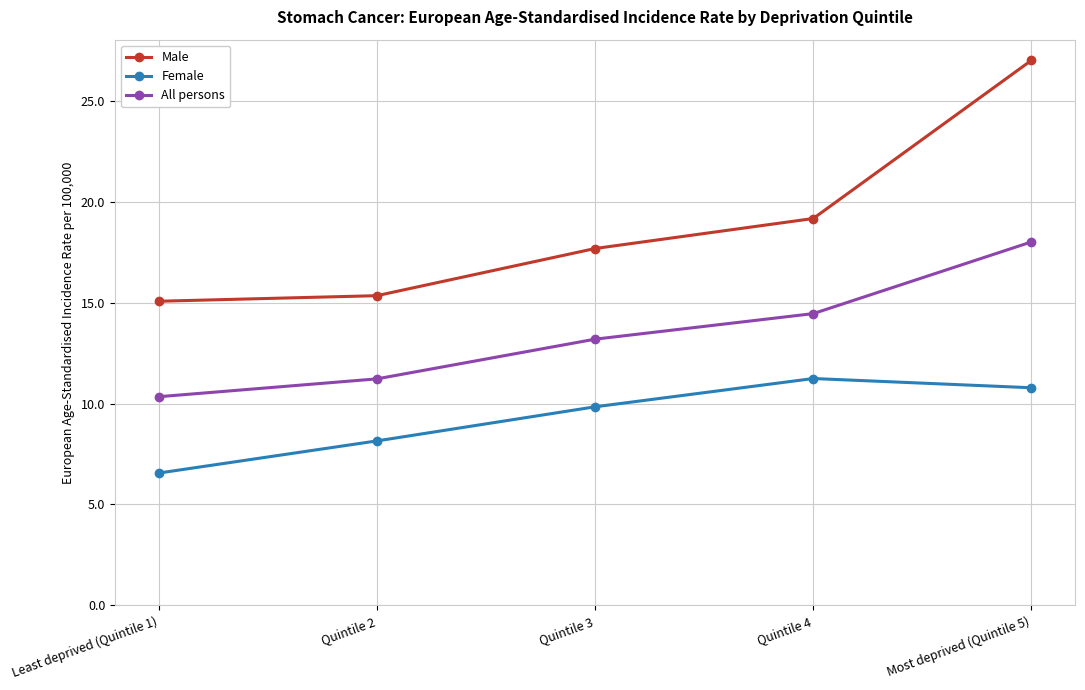

Count the number of categories in the chart.

5